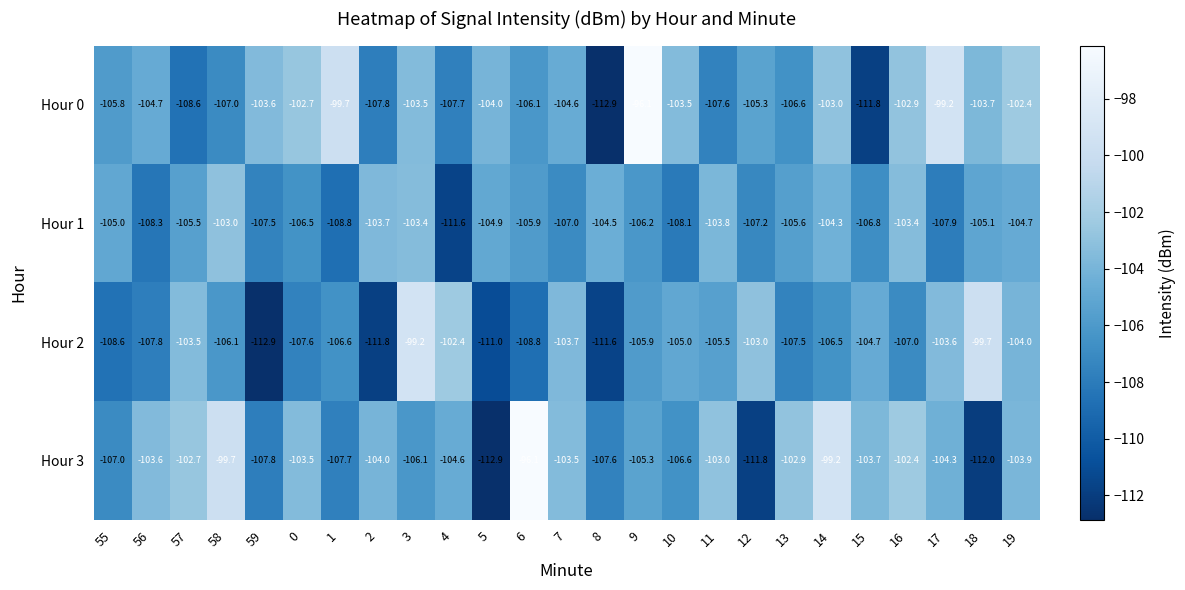

At 55, list the series in order from smallest to largest.

Hour 2, Hour 3, Hour 0, Hour 1